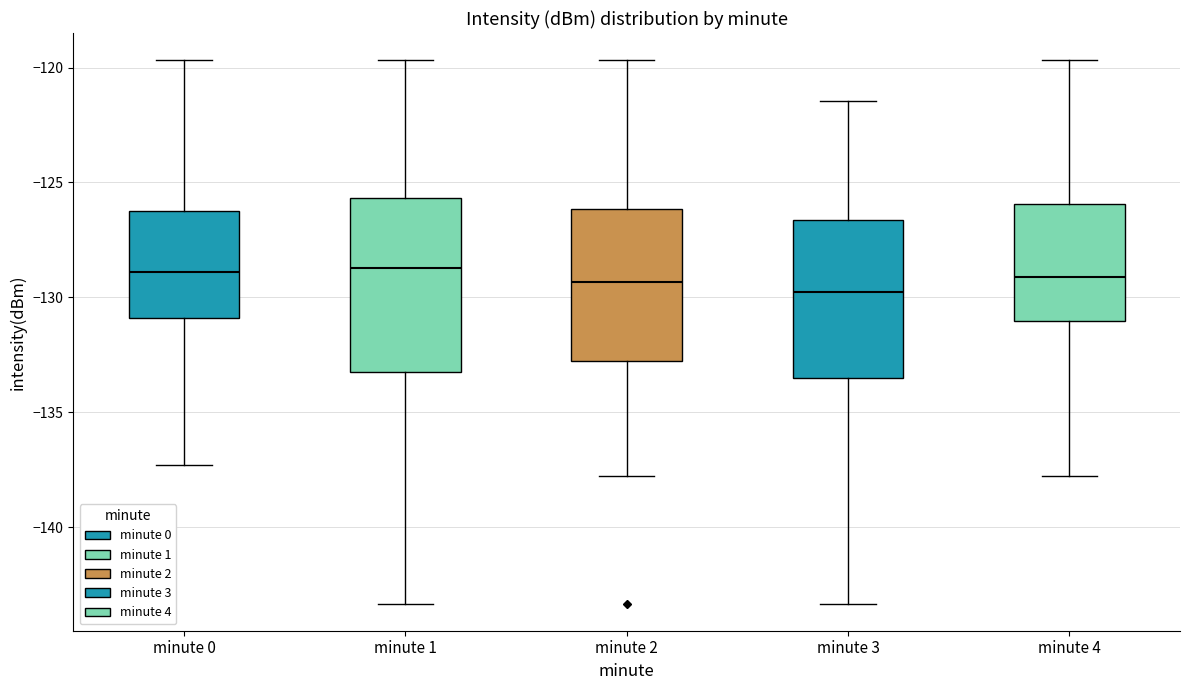

Reading left to right, transcribe this box plot: for each box, give where its median line is, the range the box spans, and where its two whiskers end, as read against the y-axis. The values are not printed on the chart, so give them approximately, as read against the axis.

minute 0: median -129.0, box -131.0 to -126.0, whiskers -137.5 to -119.5
minute 1: median -128.5, box -133.5 to -125.5, whiskers -143.5 to -119.5
minute 2: median -129.5, box -133.0 to -126.0, whiskers -138.0 to -119.5
minute 3: median -130.0, box -133.5 to -126.5, whiskers -143.5 to -121.5
minute 4: median -129.0, box -131.0 to -126.0, whiskers -138.0 to -119.5